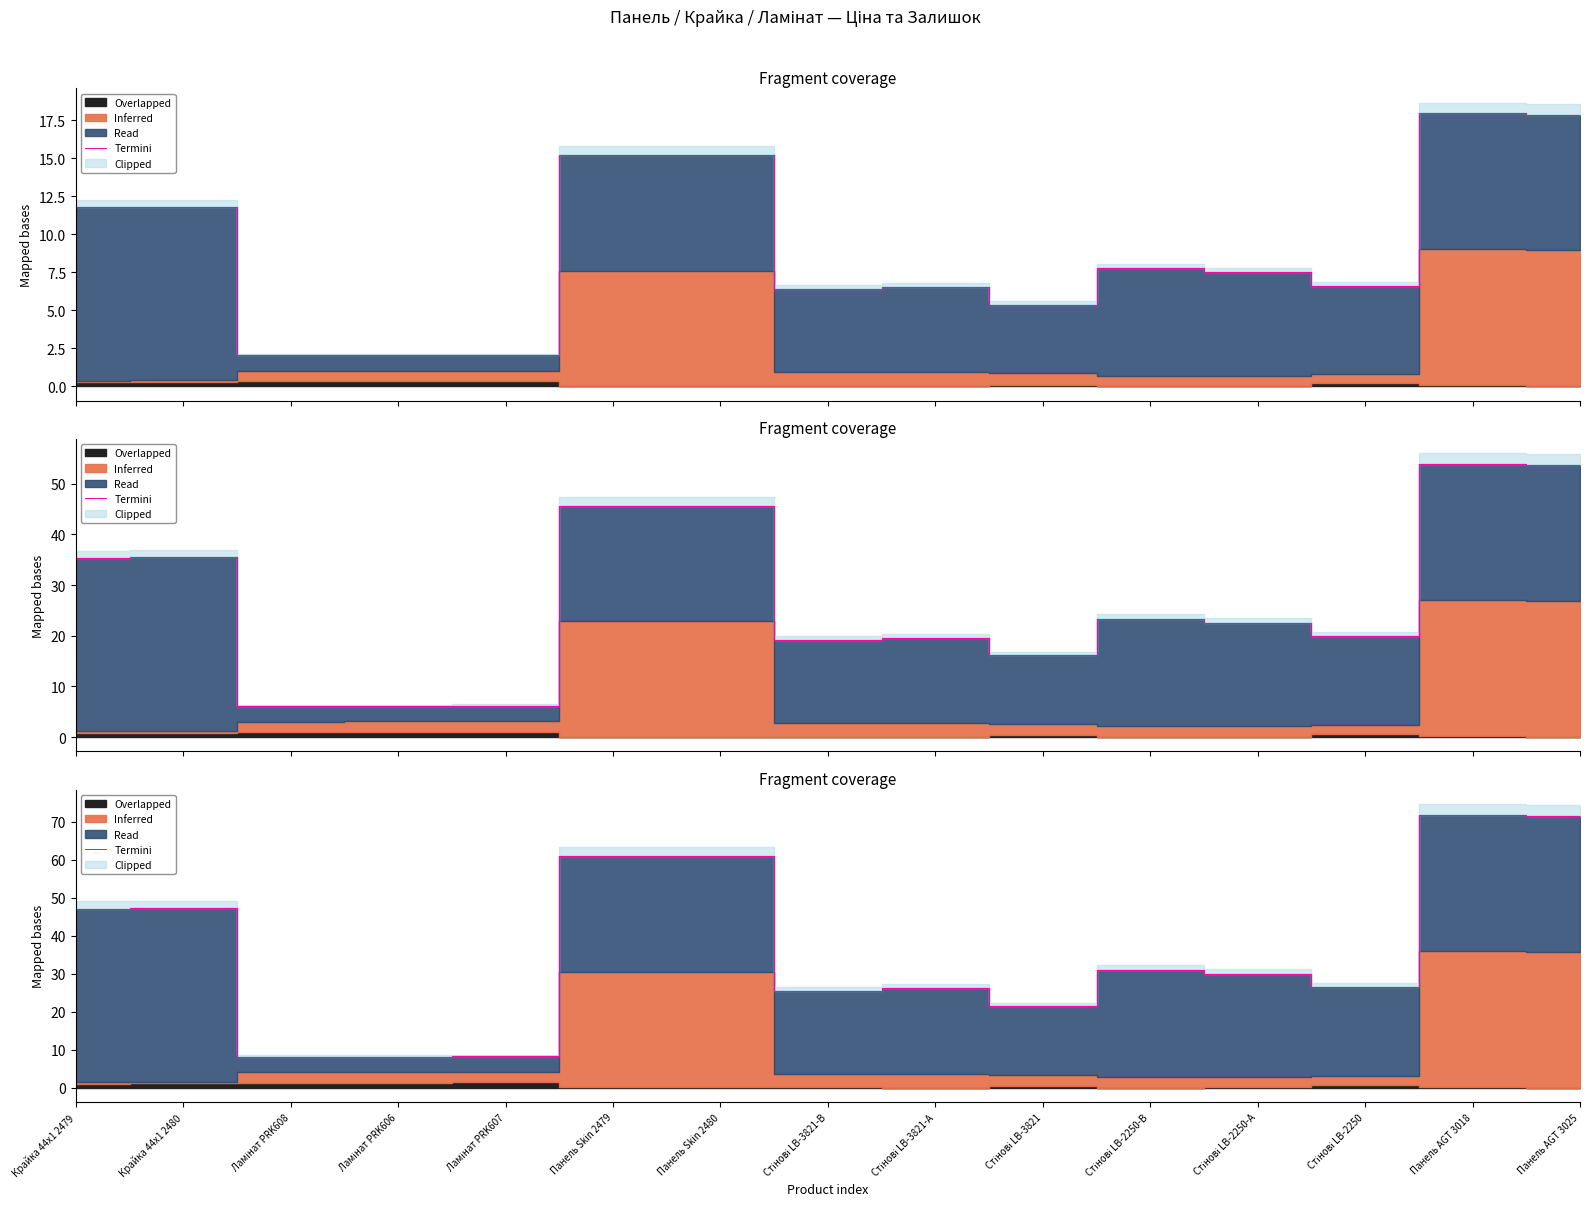

What is the value of the 6th point from the left?

60.9